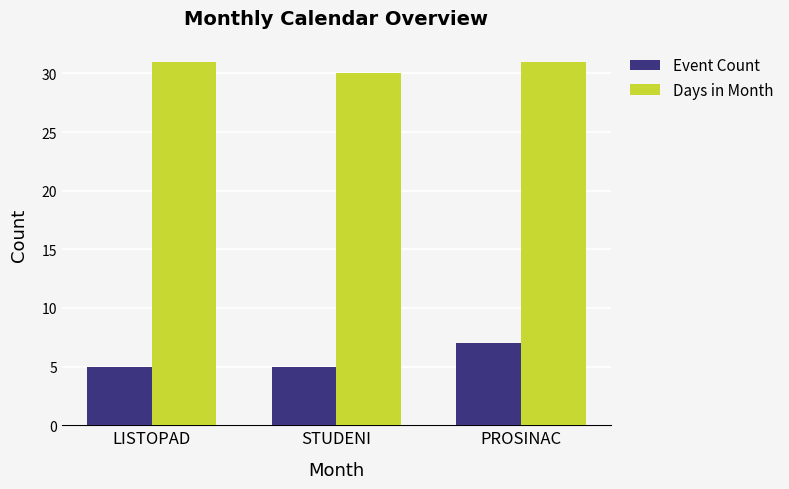

Where is Days in Month nearest to the value 30?

STUDENI